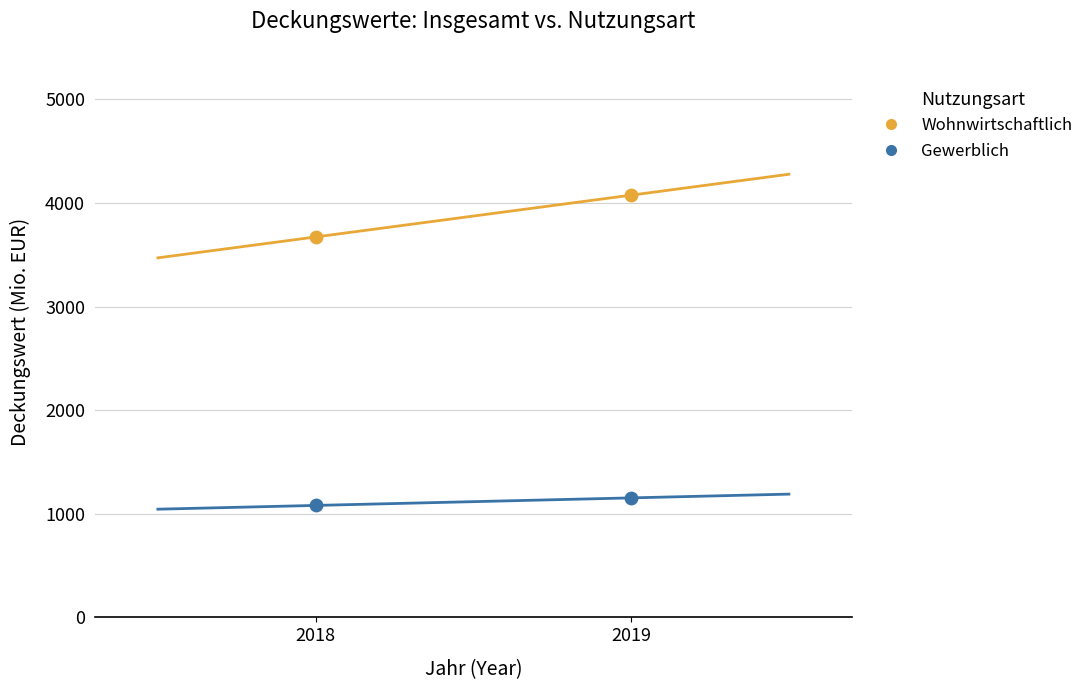

Across all series, what Y value is closest to 2577?

3671.3